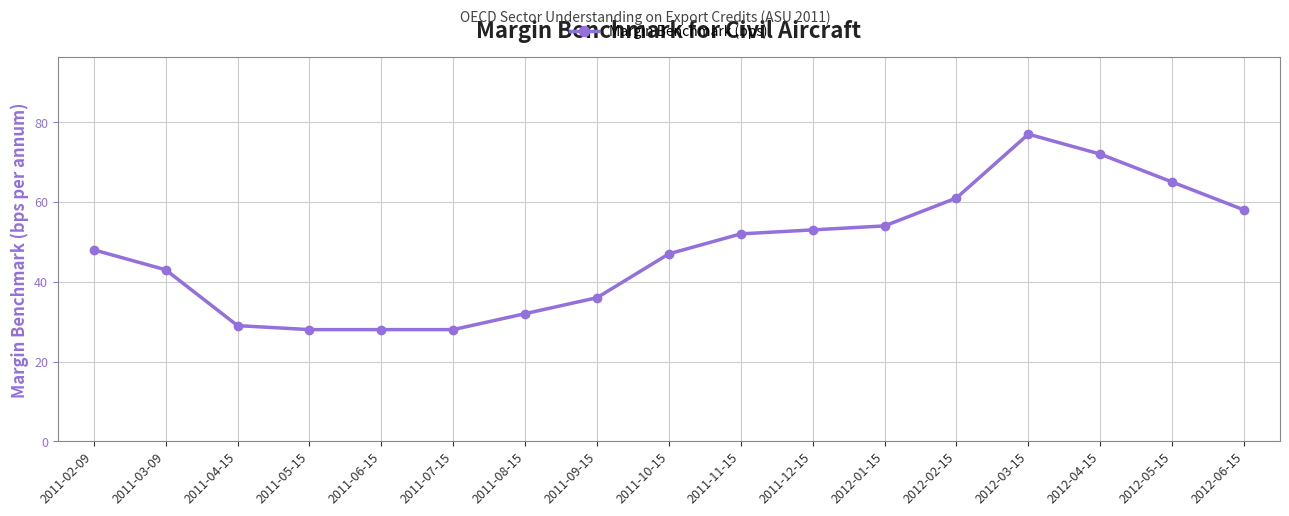

What is the label of the 4th point from the left?

2011-05-15